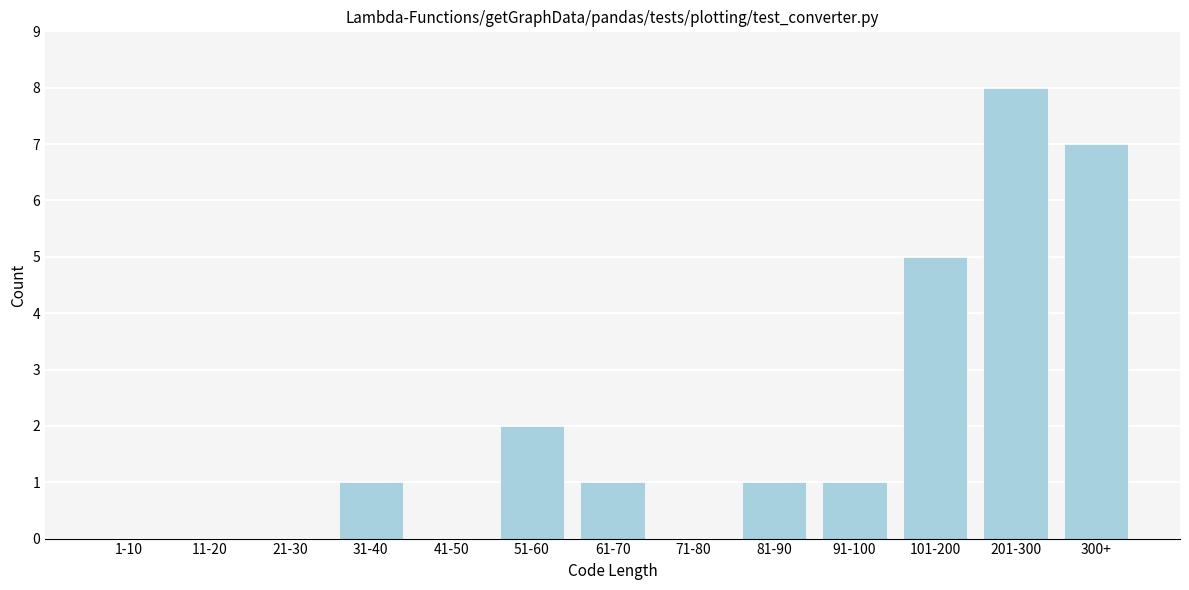

Reading left to right, what are all the values shown in this chart?

1-10=0	11-20=0	21-30=0	31-40=1	41-50=0	51-60=2	61-70=1	71-80=0	81-90=1	91-100=1	101-200=5	201-300=8	300+=7